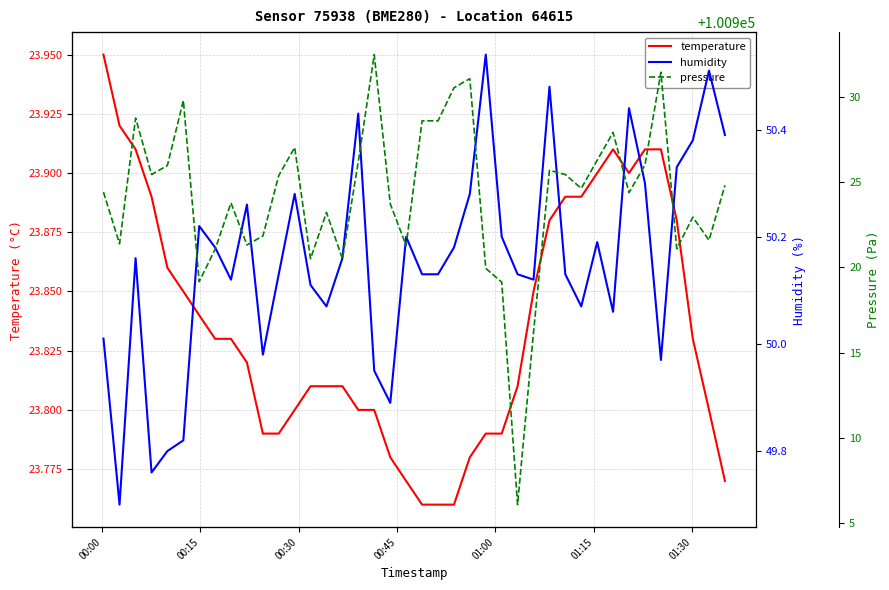

True or false: temperature and pressure cross at least once.

False